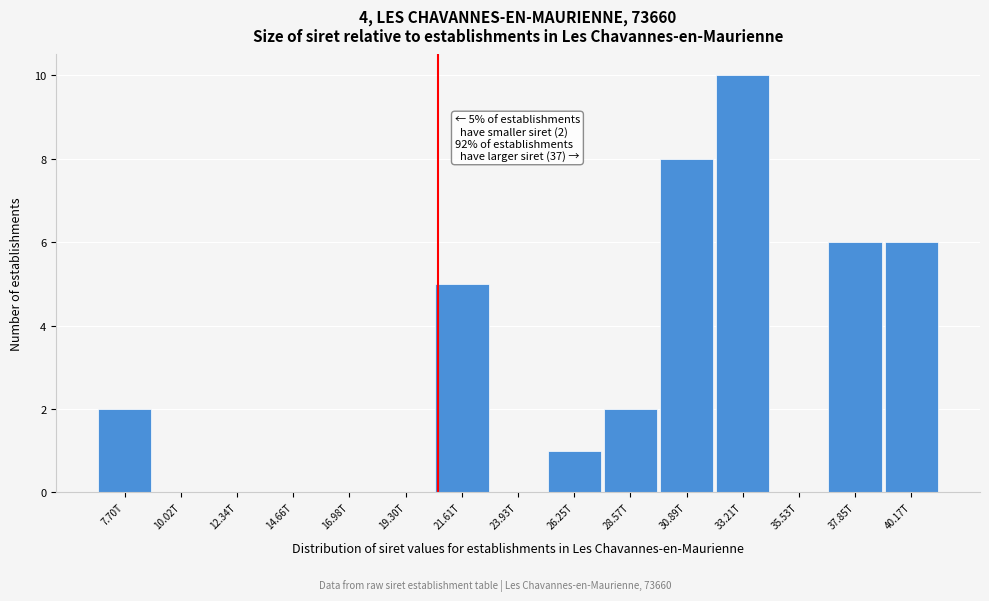

Reading left to right, what are all the values shown in this chart?

7.70T=2	10.02T=0	12.34T=0	14.66T=0	16.98T=0	19.30T=0	21.61T=5	23.93T=0	26.25T=1	28.57T=2	30.89T=8	33.21T=10	35.53T=0	37.85T=6	40.17T=6